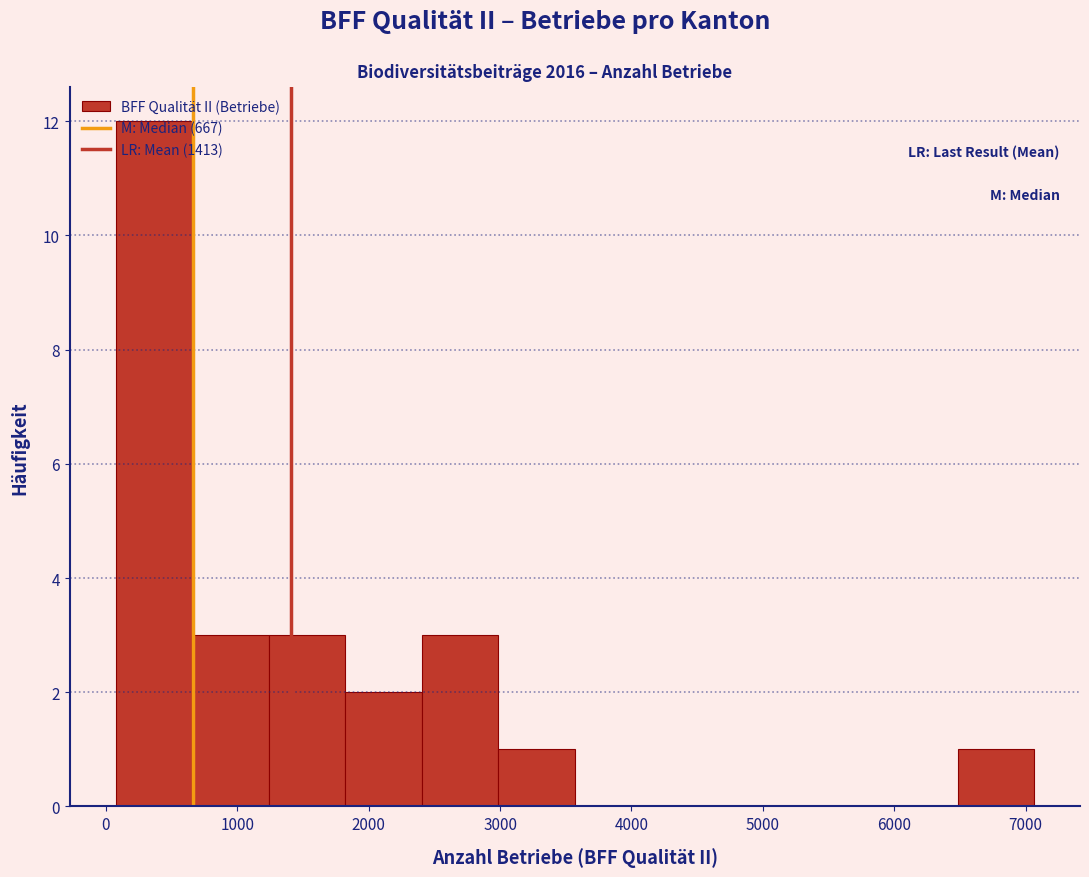

Which range on the x-axis has the tallest bar?

100 to 700